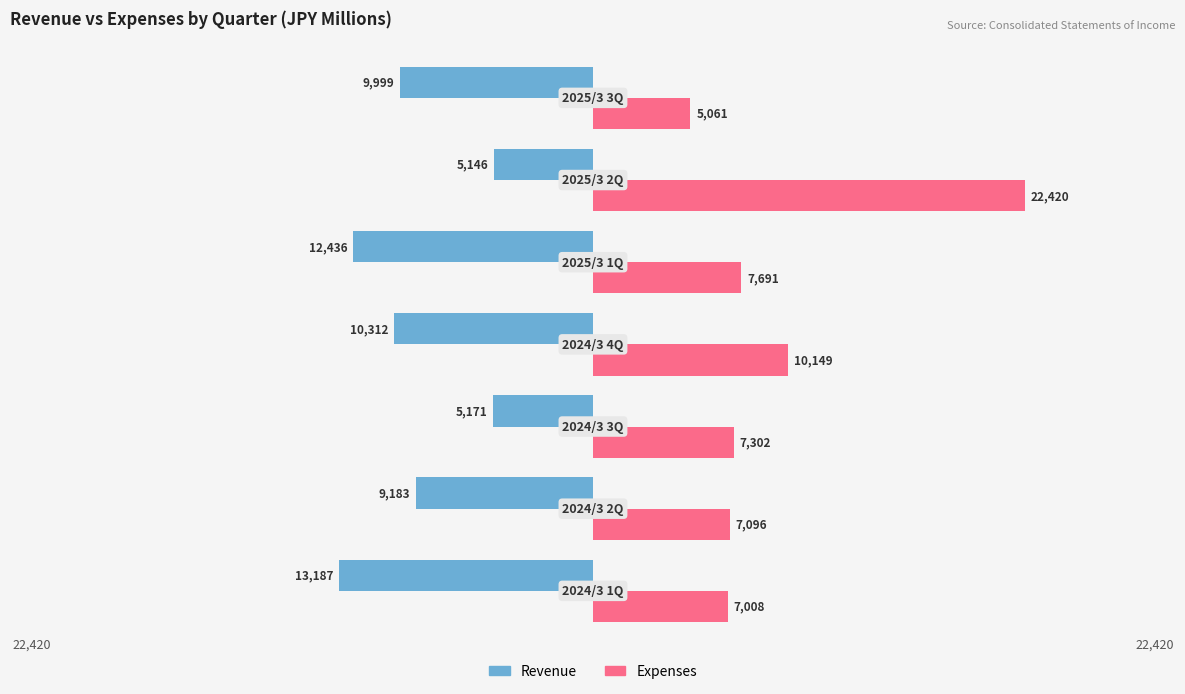

At which category is the sum across all series the highest?

5